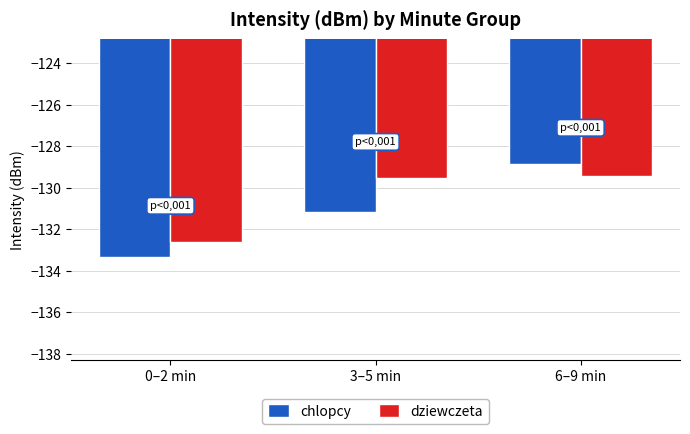

The value of dziewczeta at 3–5 min is -62.8. True or false?

False